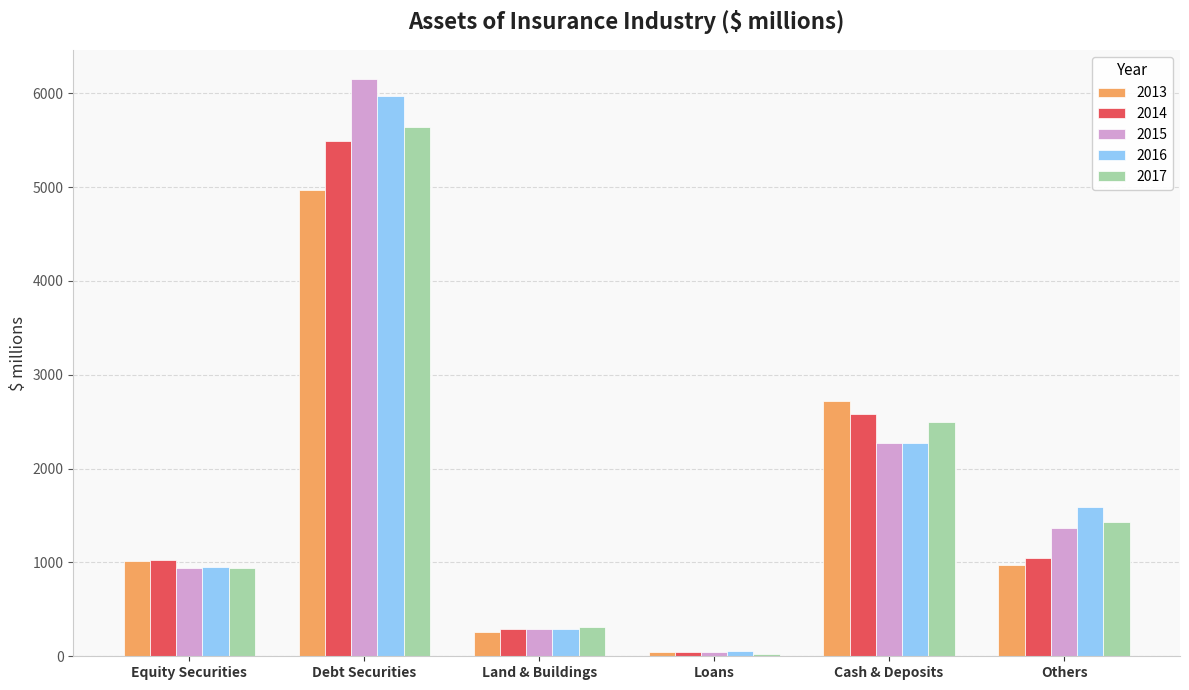

Which category has the lowest value across all series?

Loans